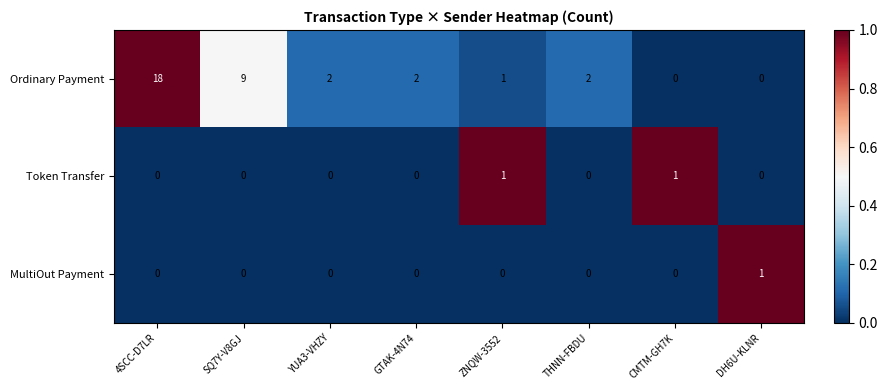

Is it true that Ordinary Payment equals 18 at 4SCC-D7LR?

True